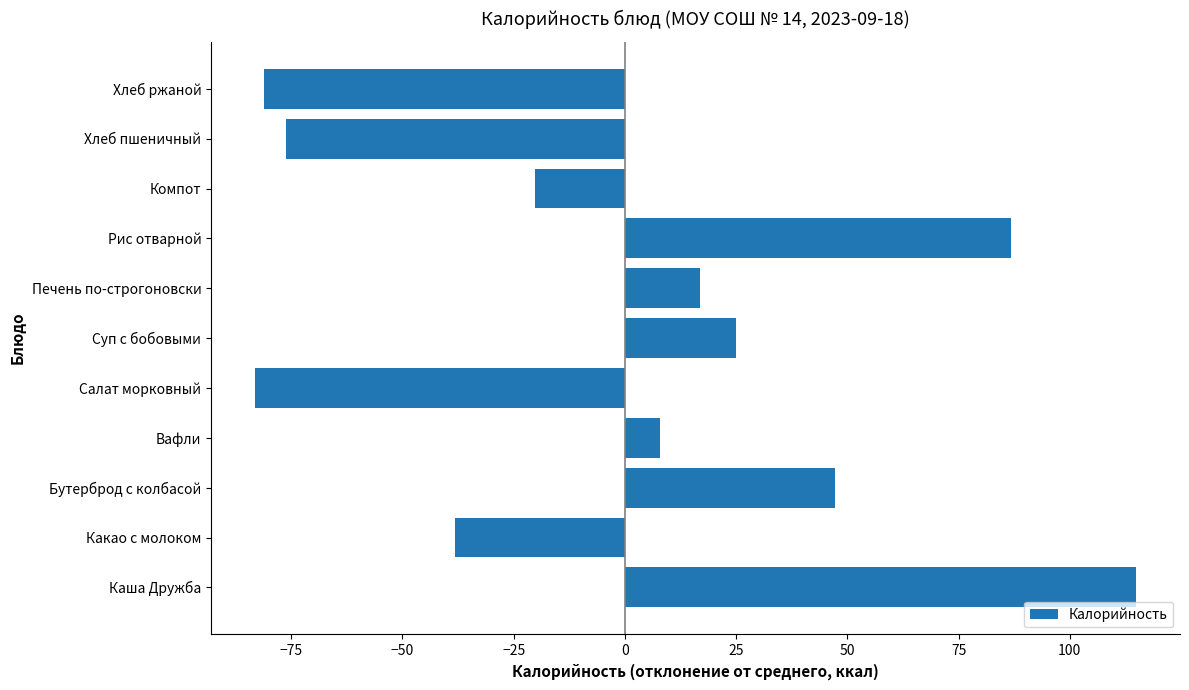

What is the minimum value shown in the chart?

-83.1